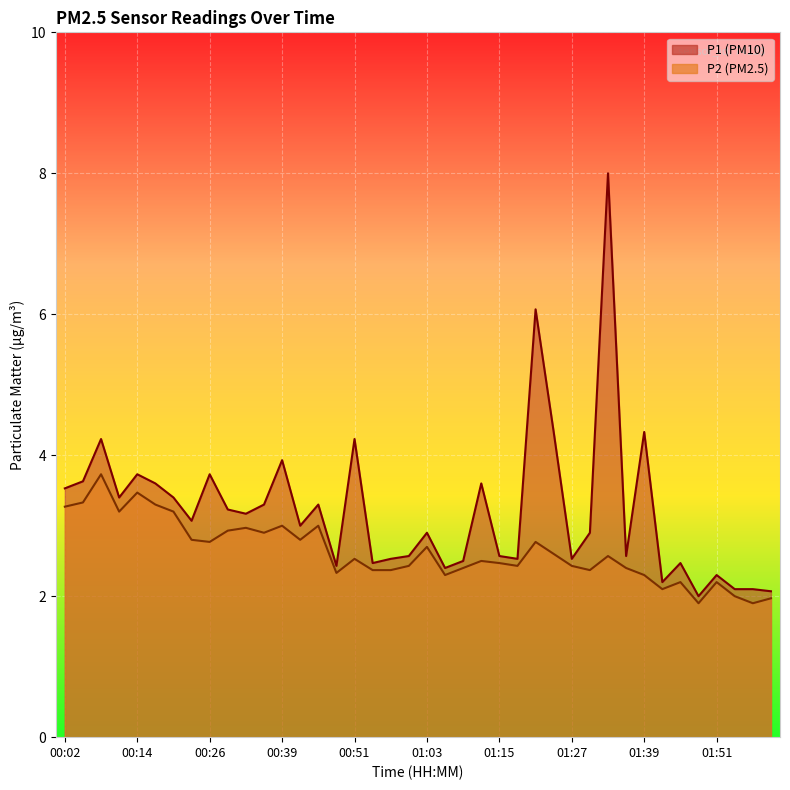

What is the total value across all series at 02:00?

4.0